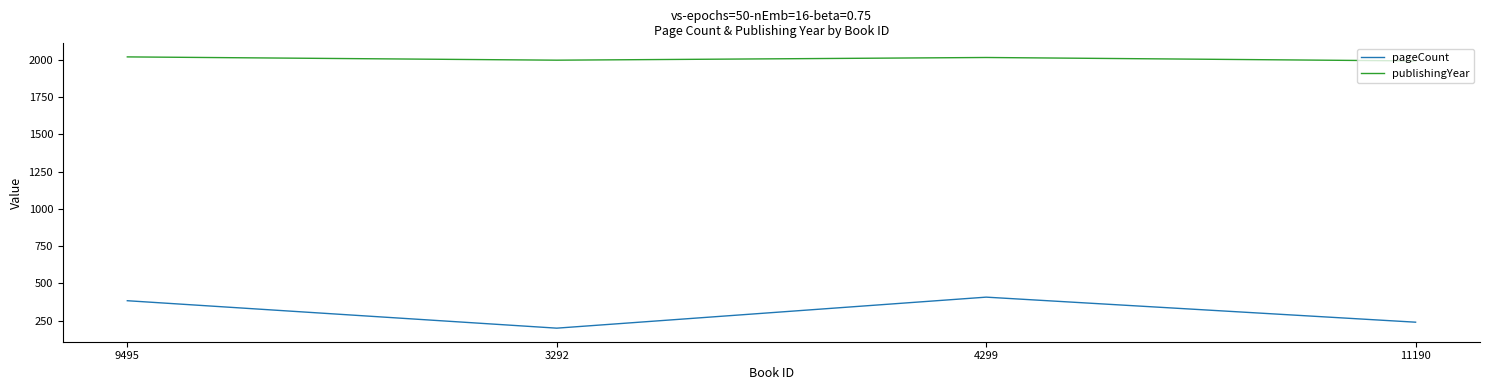

What position from the left is 9495?

1